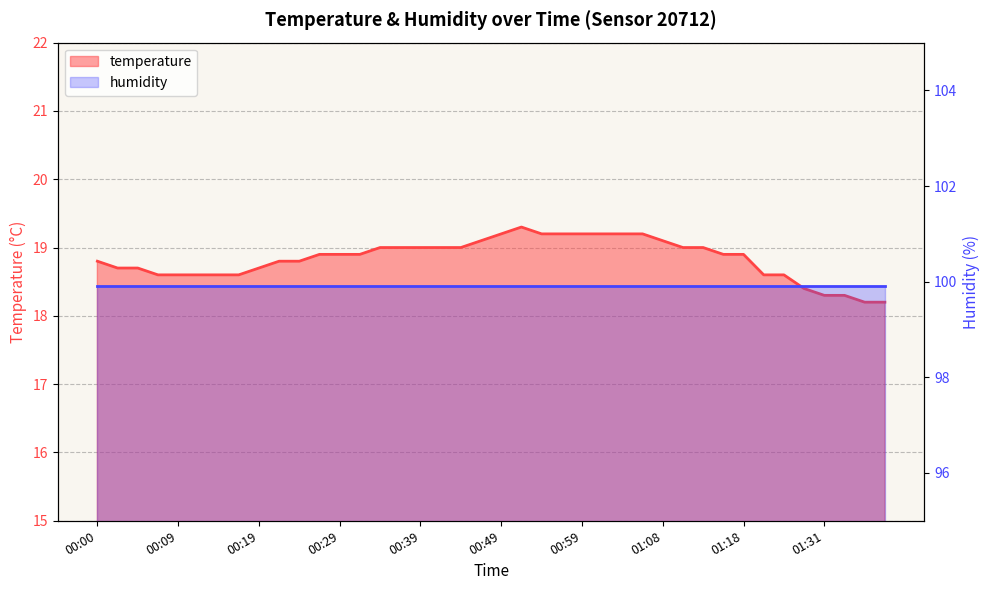

Is it true that the value at 00:41 is 25.7?

False